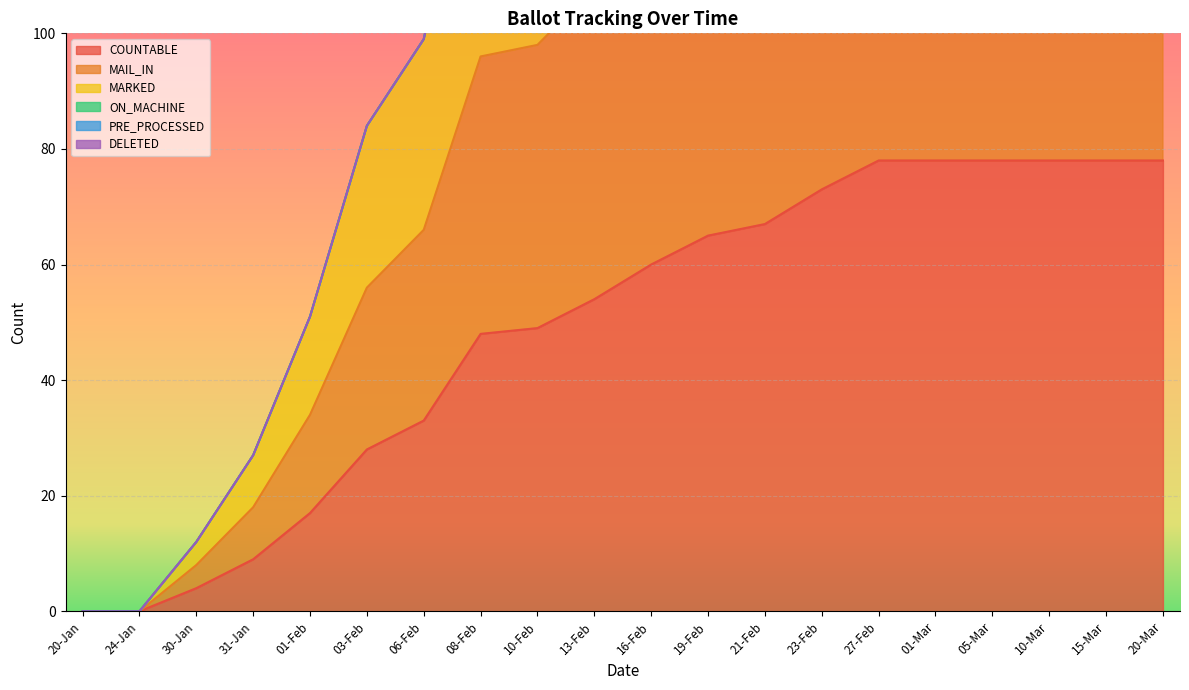

At how many categories does at least one series exceed 130?

13